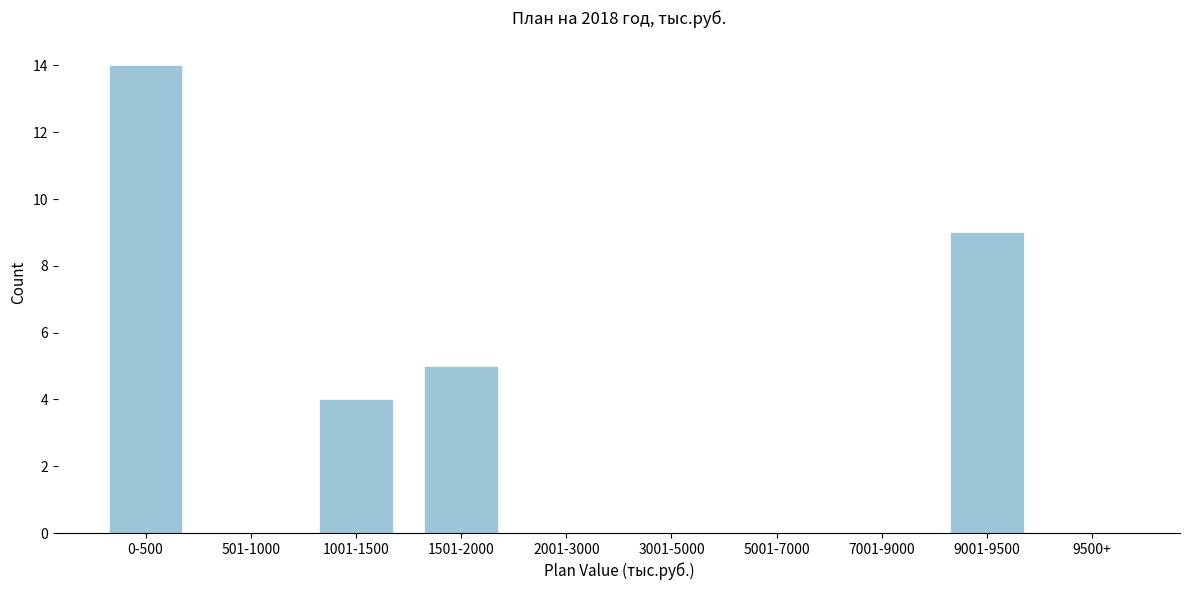

Reading left to right, list all the values displayed in this chart.

0-500=14	501-1000=0	1001-1500=4	1501-2000=5	2001-3000=0	3001-5000=0	5001-7000=0	7001-9000=0	9001-9500=9	9500+=0